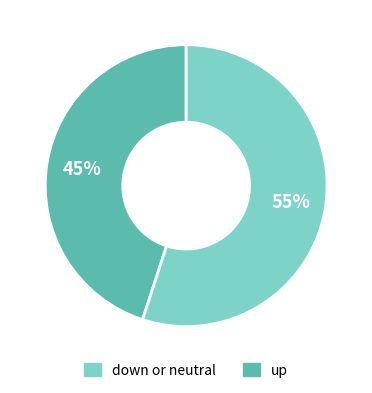

Rank the categories by value from lowest to highest.

down or neutral, up